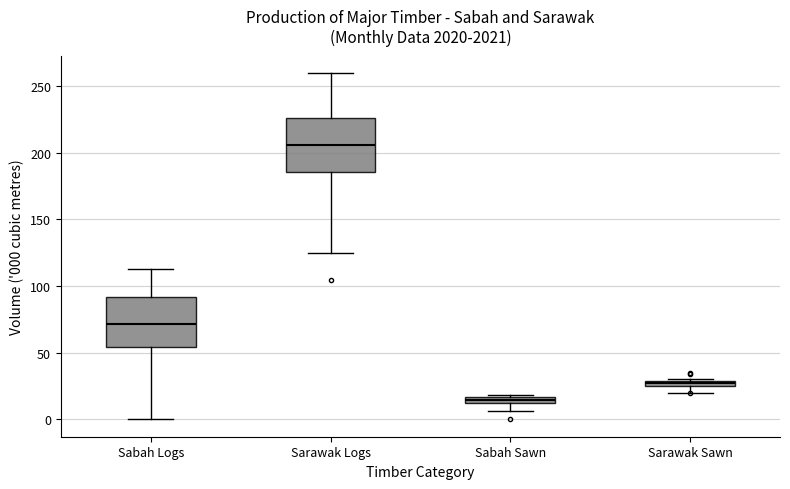

Which box's median line is the highest?

Sarawak Logs